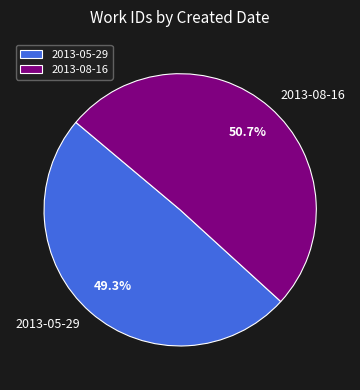

Which has a higher value, 2013-05-29 or 2013-08-16?

2013-08-16